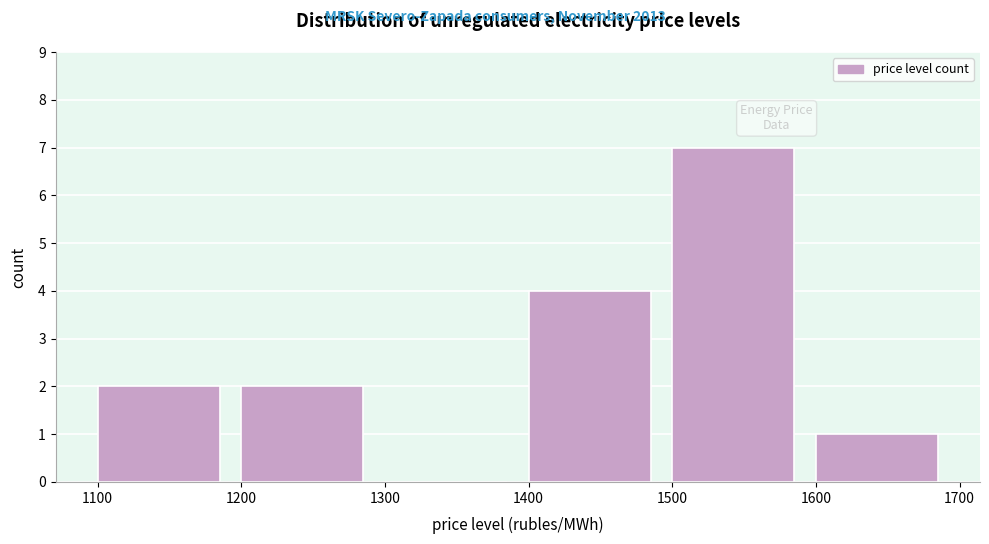

How tall is the bar that spans 1500 to 1600 on the x-axis? The values are not printed on the chart, so give them approximately, as read against the axis.

7